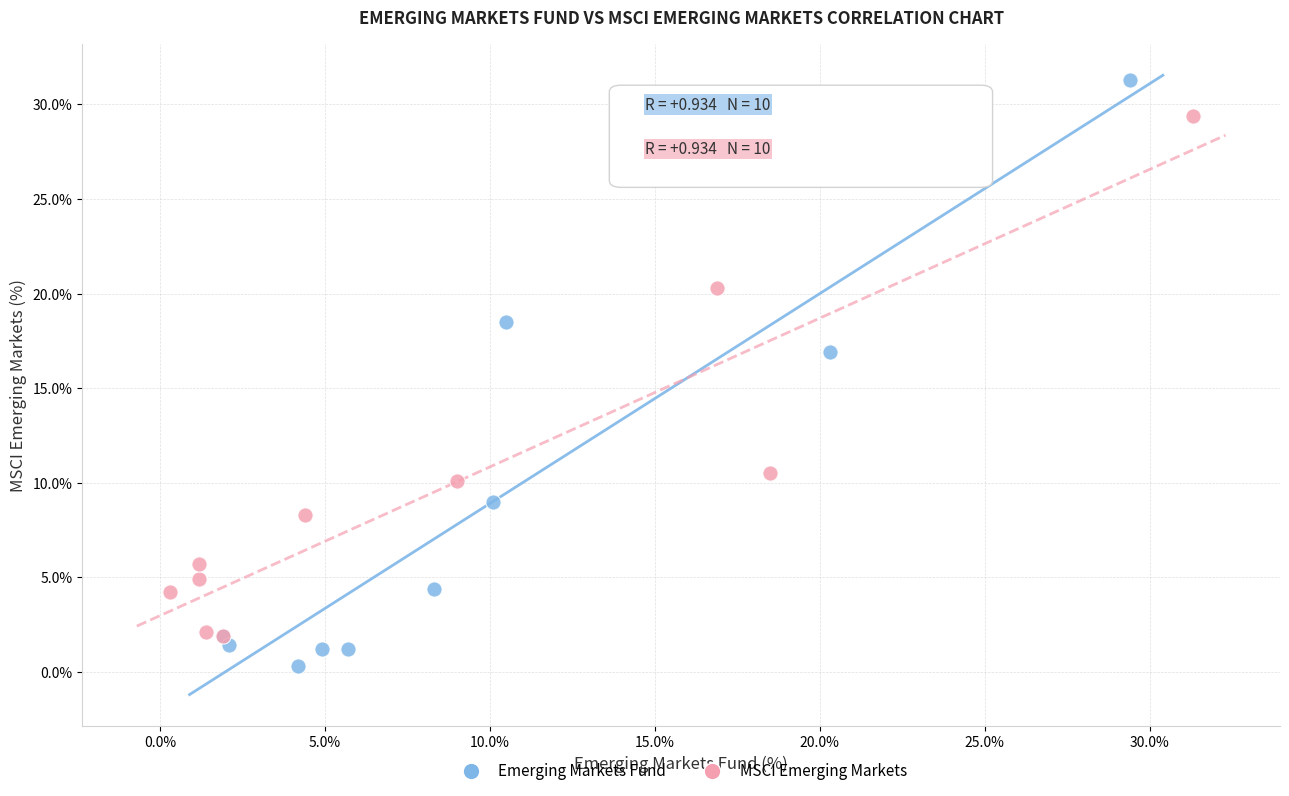

Which series has the largest Y range (max minus min)?

Emerging Markets Fund